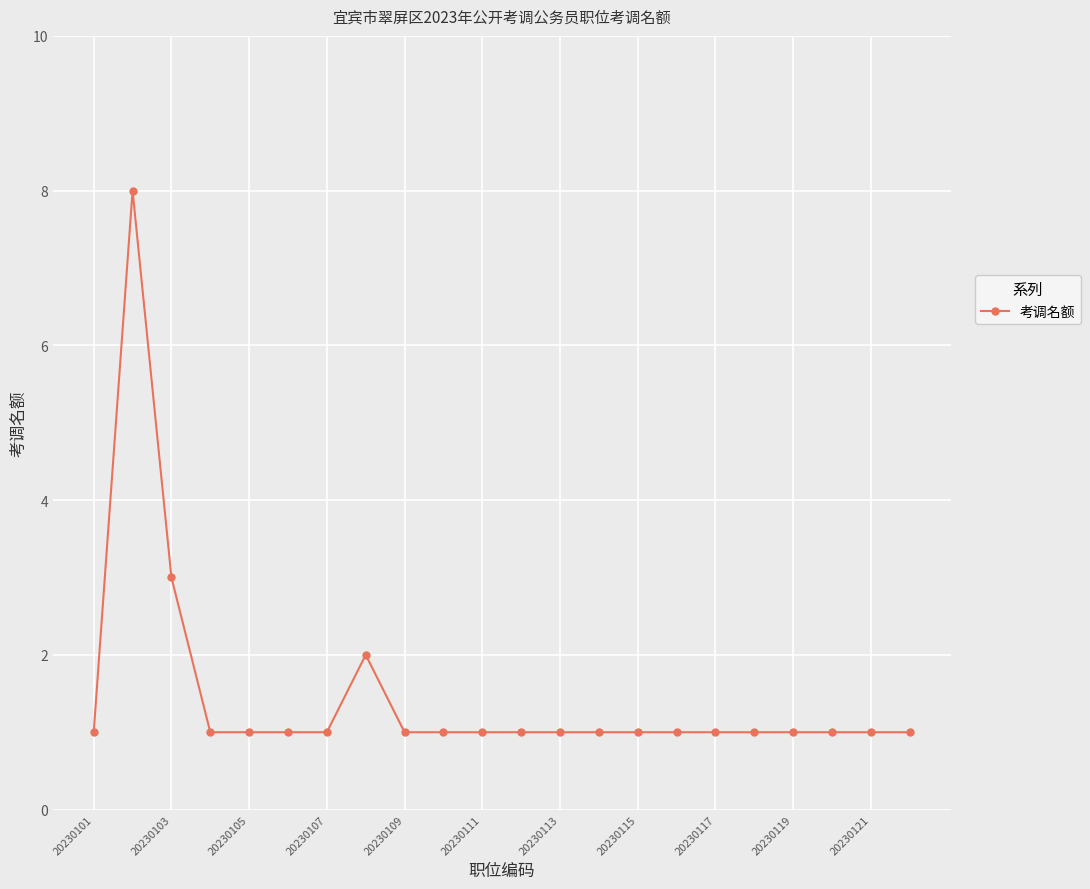

True or false: there are more than 0 points higher than both neighbors.

True